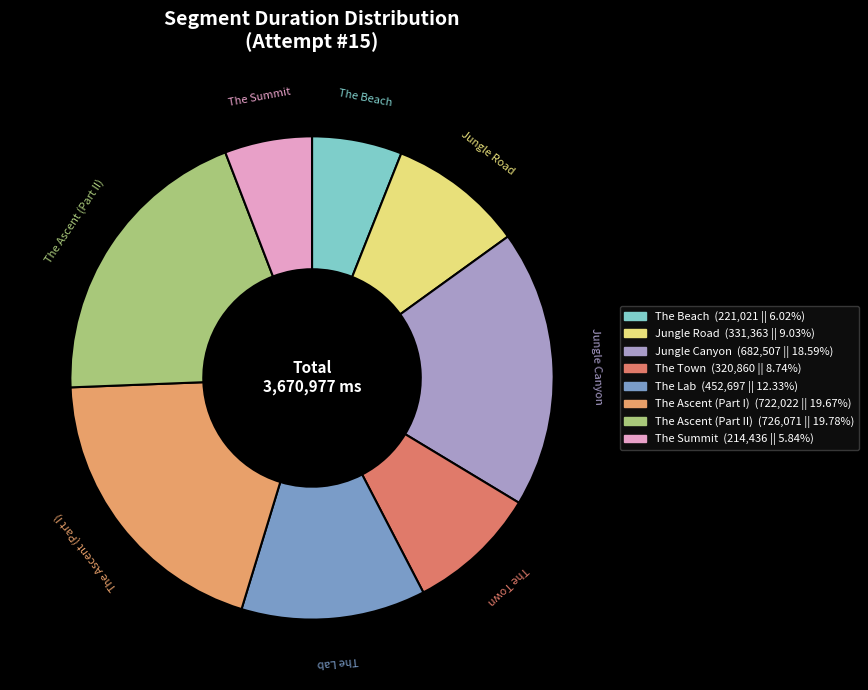

Combined, do Jungle Canyon and The Town account for over 50%?

No